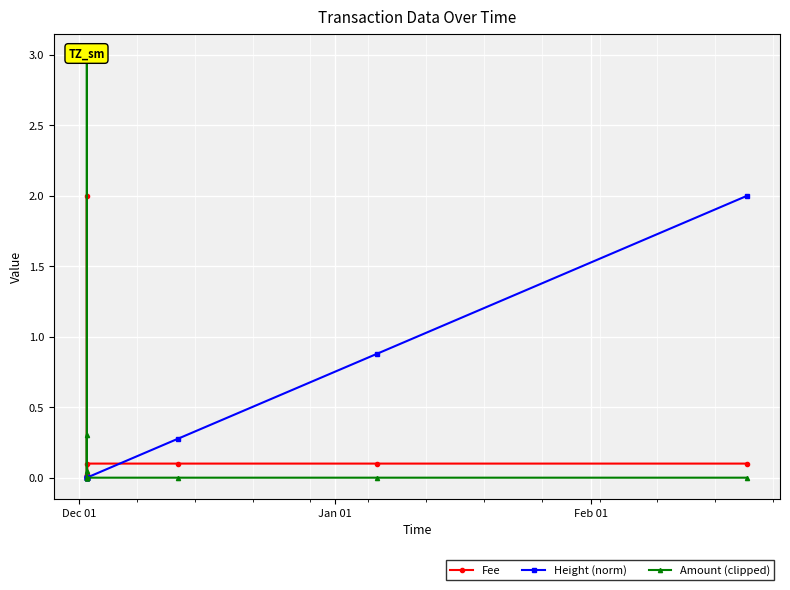

Is the value of Fee at 3 greater than the value of Height (norm) at 9?

Yes